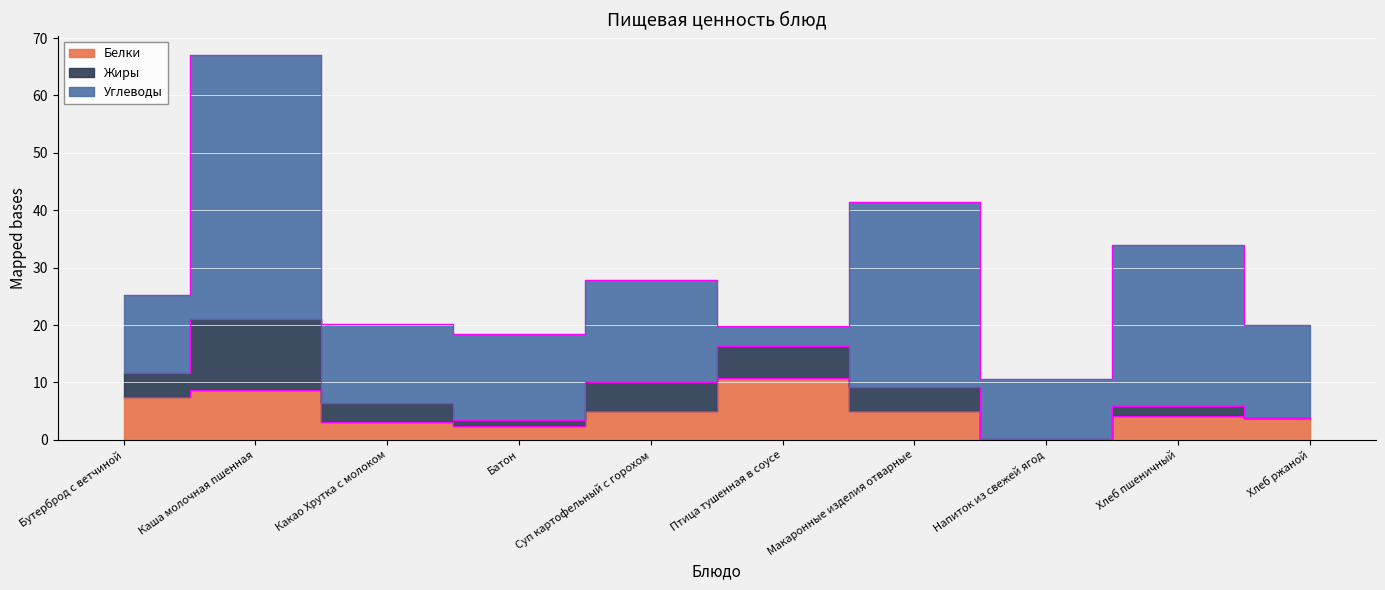

At which category does the chart reach its peak across all series?

Каша молочная пшенная